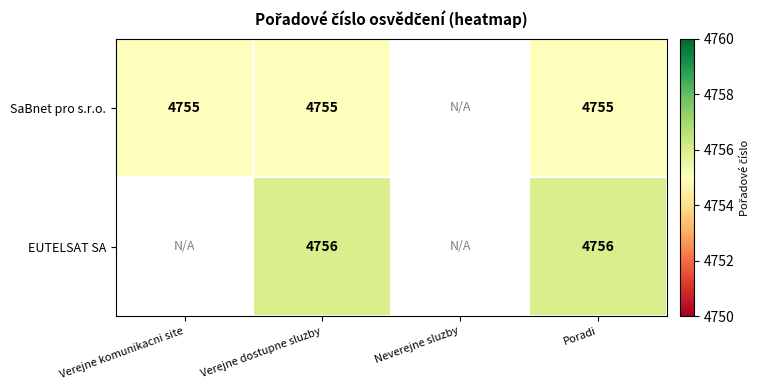

The SaBnet pro s.r.o. series shows 4755 at Verejne komunikacni site. True or false?

True